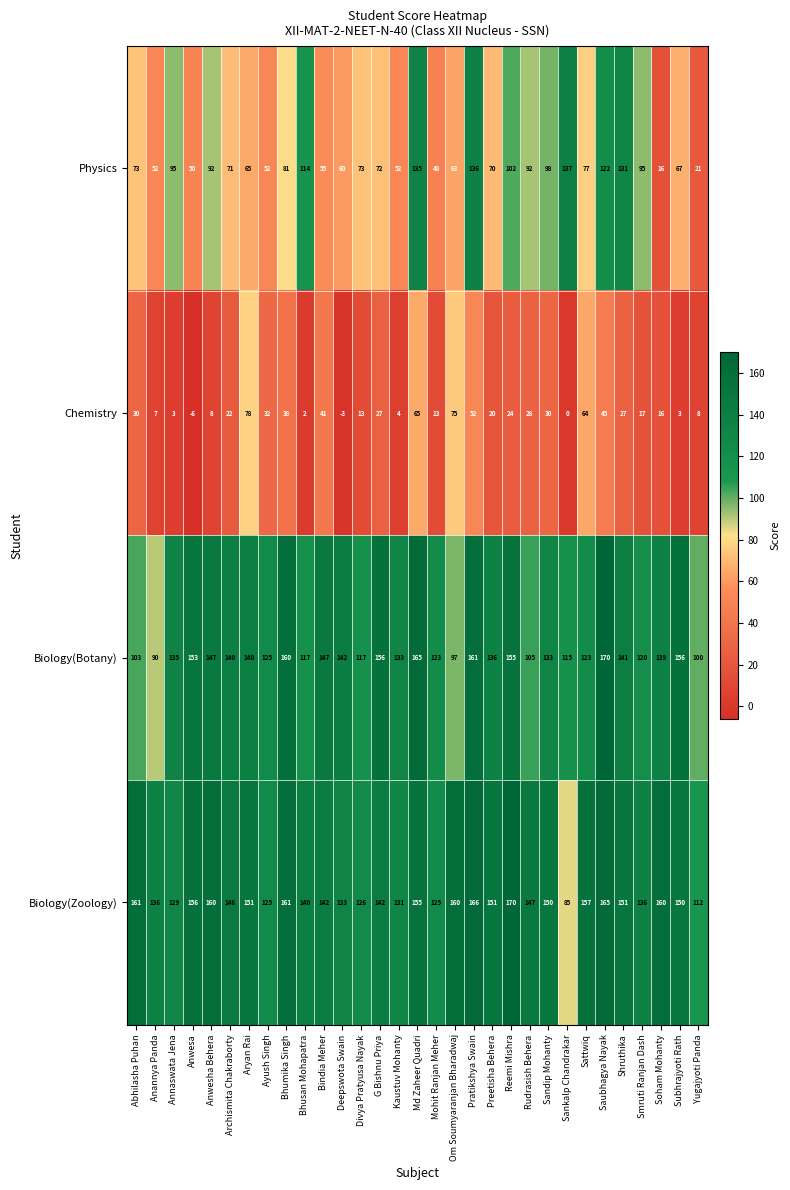

Which category has the lowest value across all series?

Anwesa